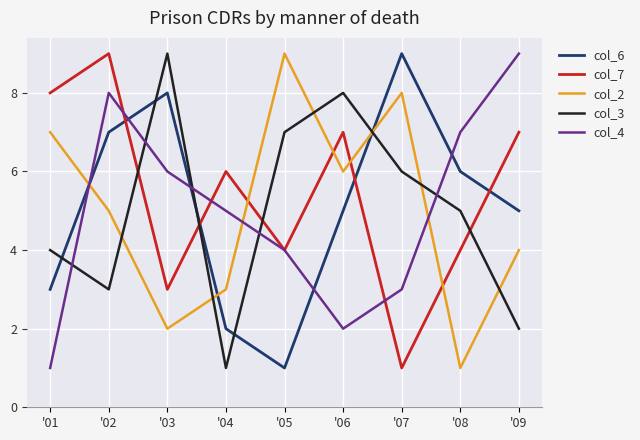

Is it true that col_7 equals 9 at '02?

True